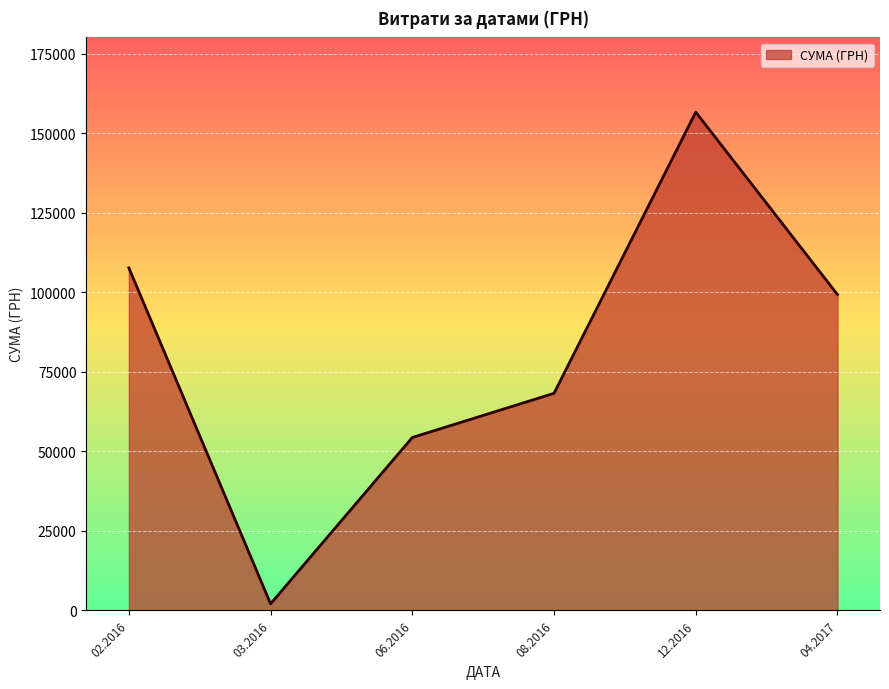

How many categories are shown in the chart?

6